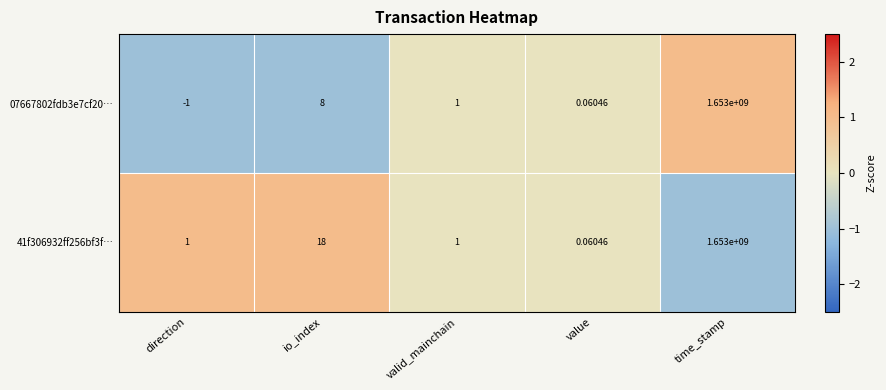

How many values in 07667802fdb3e7cf20… are below zero?

1